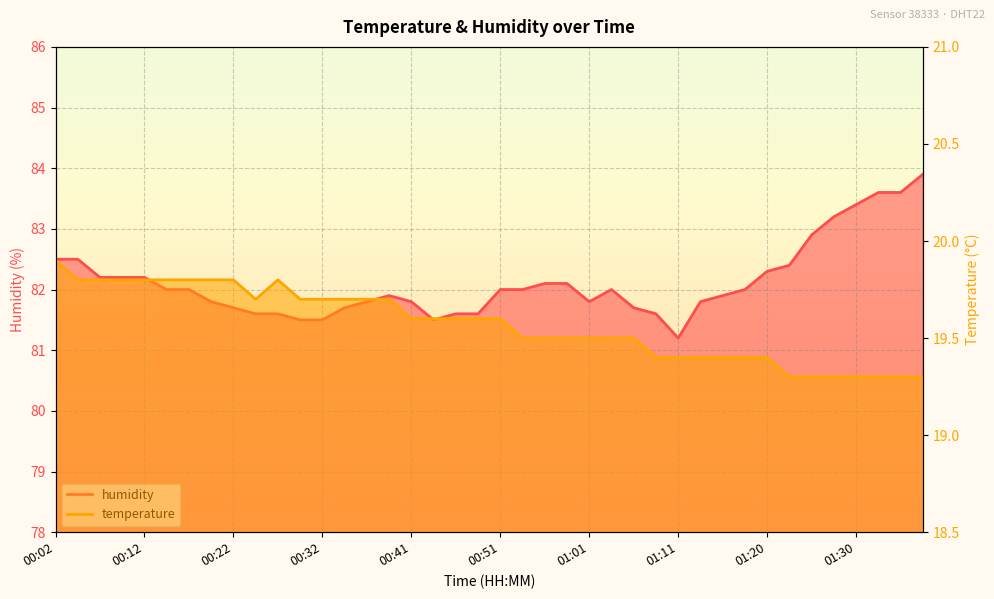

The value of temperature at 01:13 is 6.0. True or false?

False